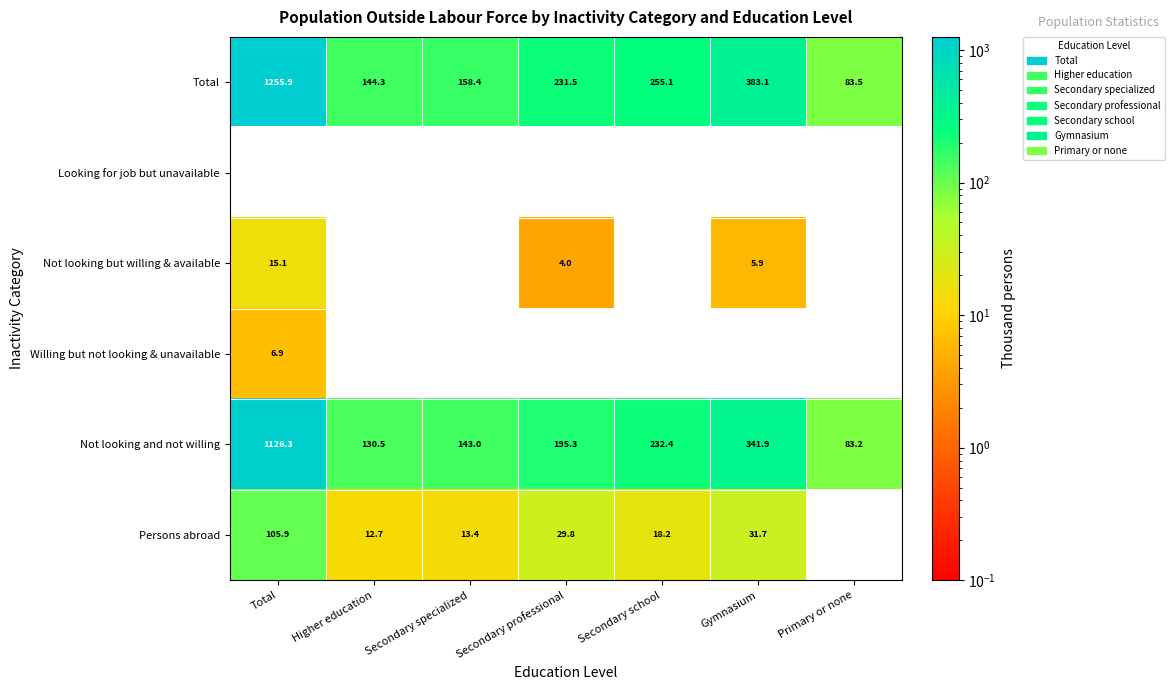

What is the sum of the Not looking and not willing values at Gymnasium and Secondary specialized?

484.9